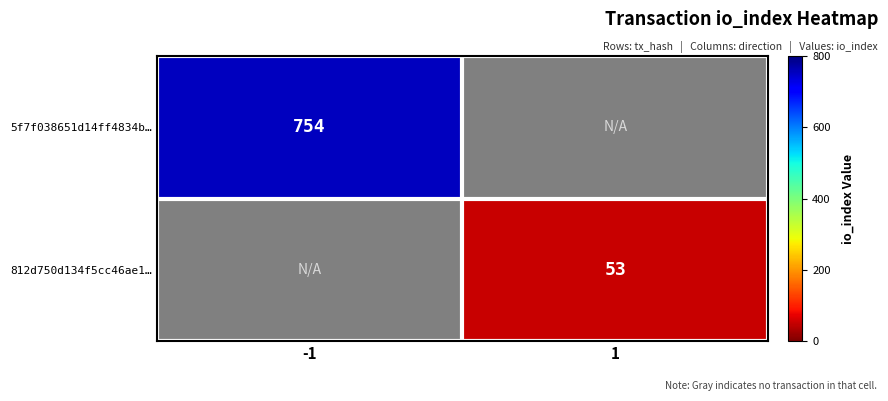

The value of 812d750d134f5cc46ae1… at 1 is 53. True or false?

True